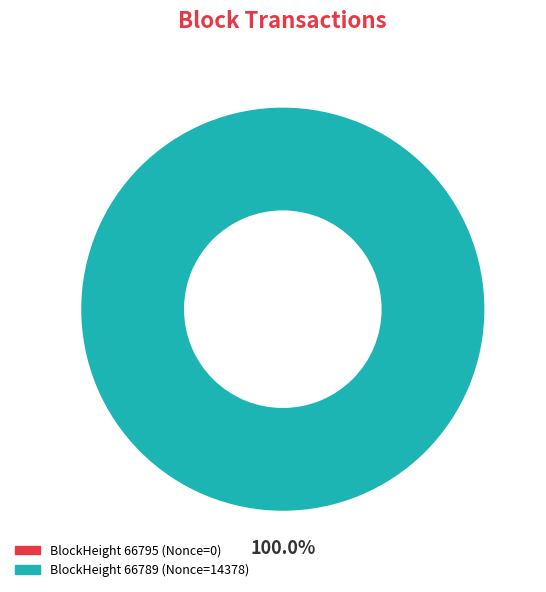

To the nearest percent, what is the combined percentage of 66789 and 66795?

100%